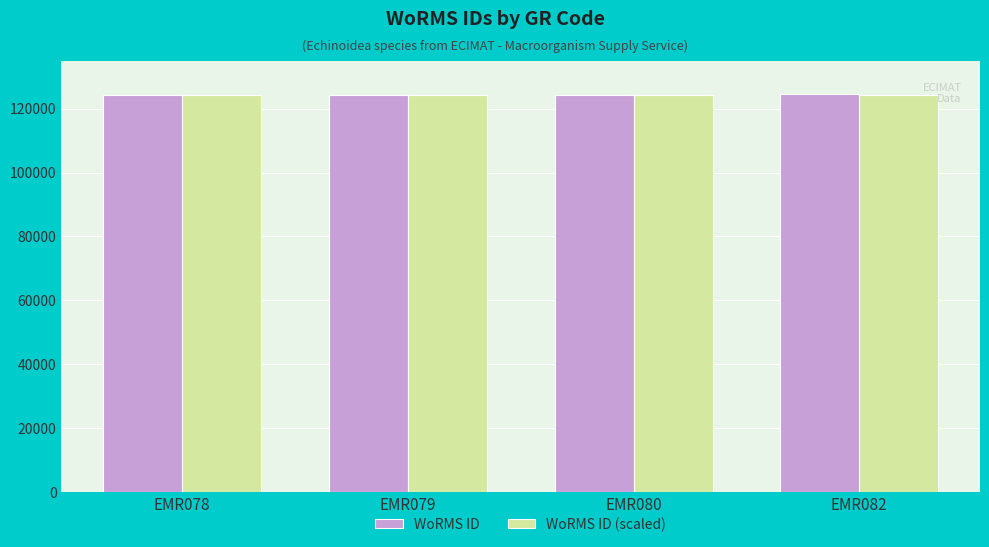

What is the spread (max minus min) of values at EMR082?

100